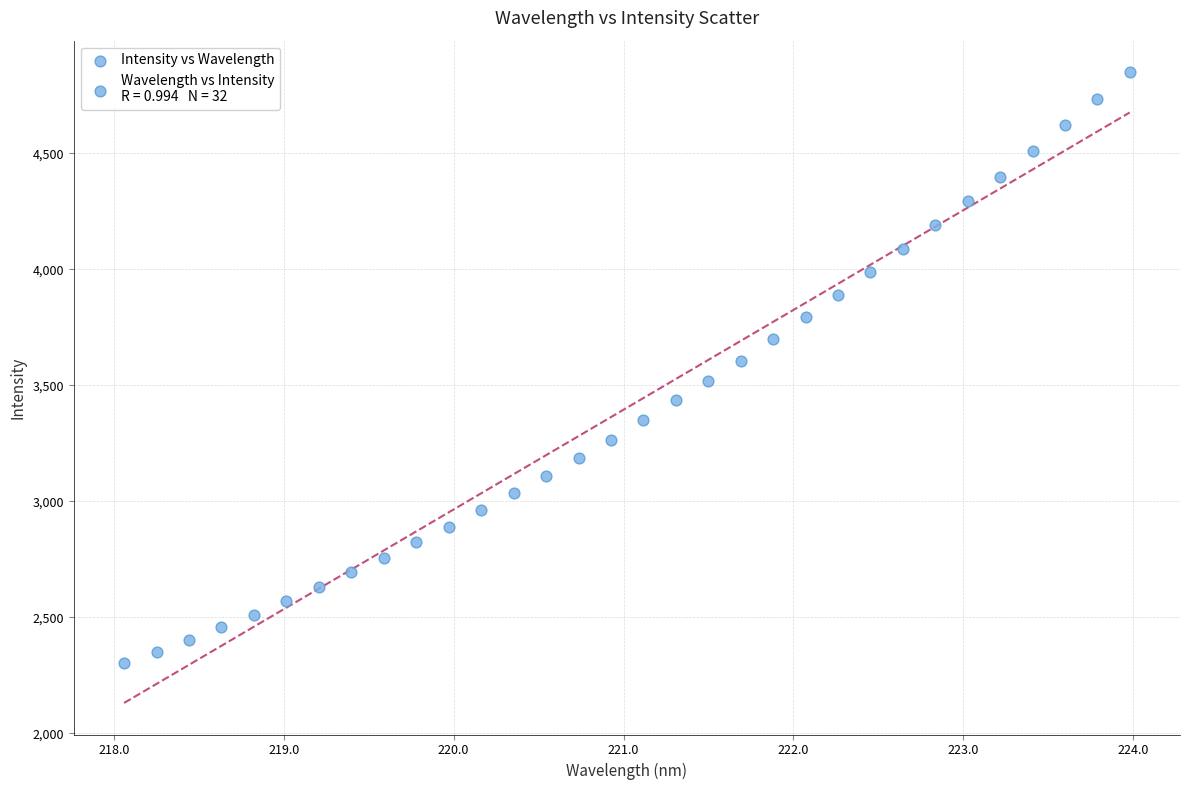

What is the range of Y values (max minus min)?

2547.8